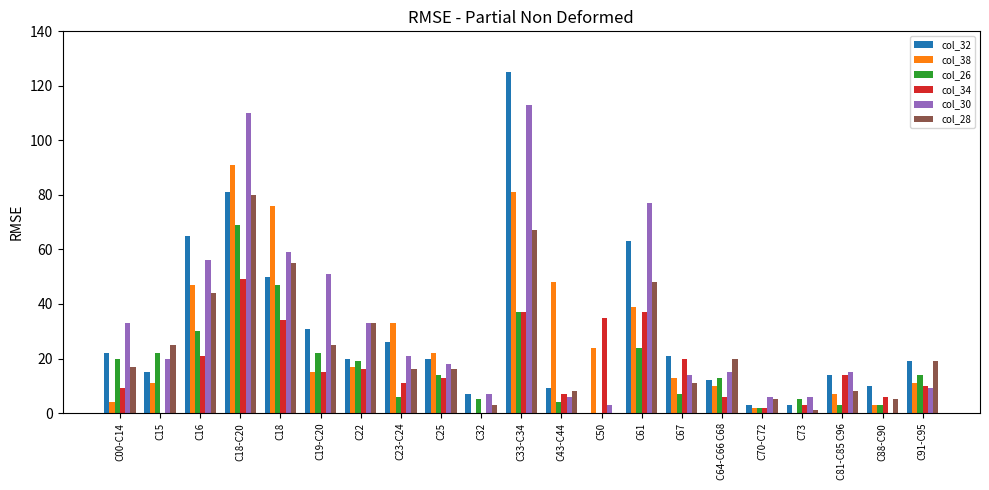

Count the number of categories in the chart.

21